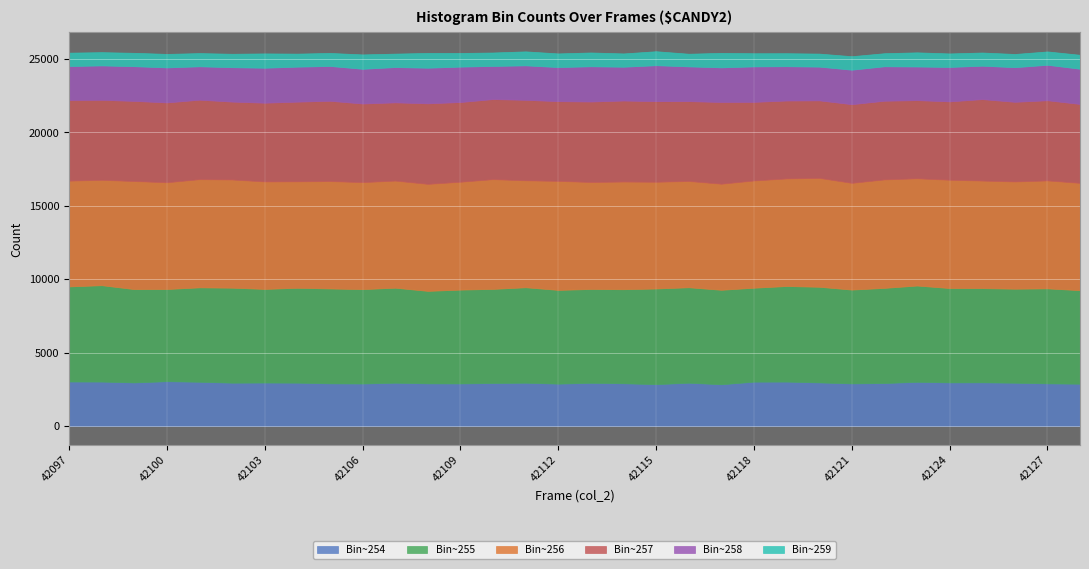

What is the value of the col_256 point at the 29th from the left?

7328